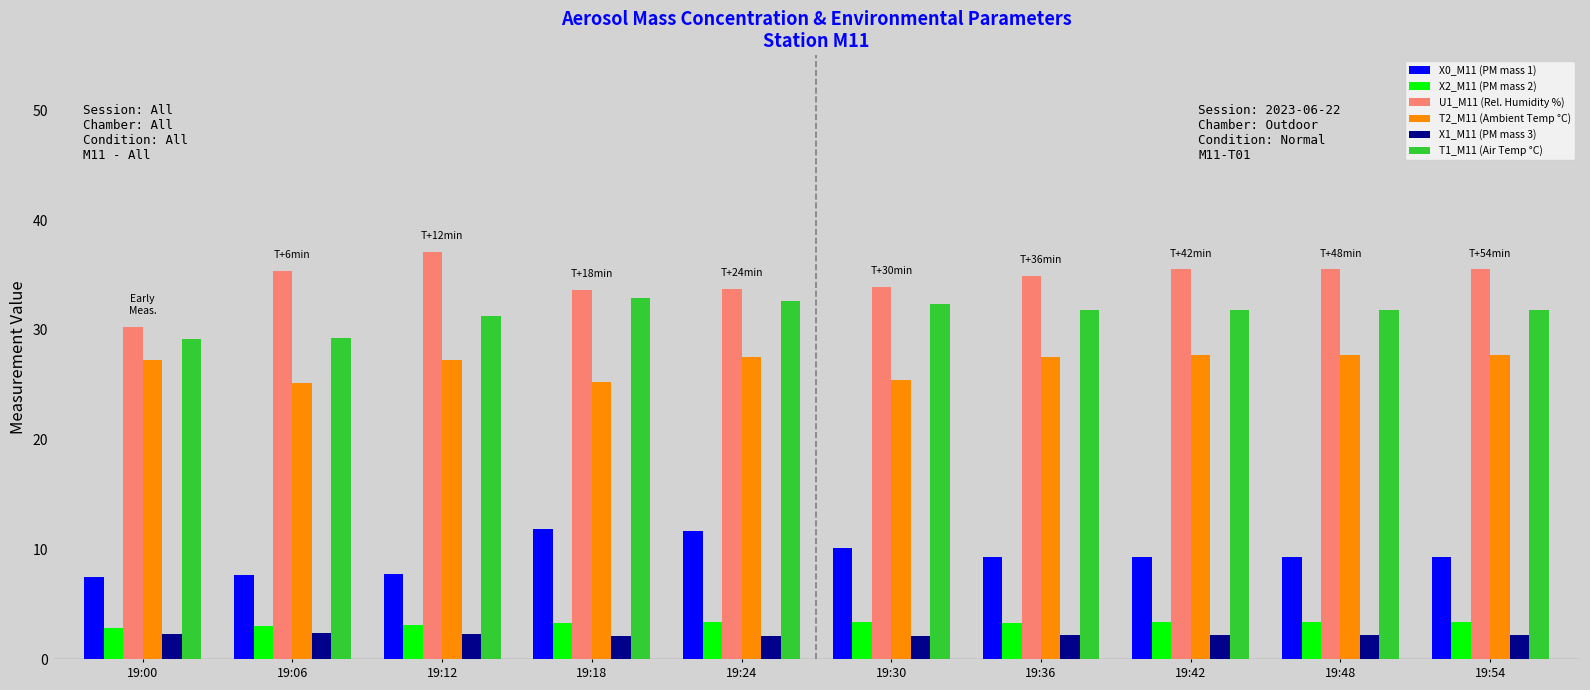

Rank the series at 19:54 from highest to lowest value.

U1_M11 (Rel. Humidity %), T1_M11 (Air Temp °C), T2_M11 (Ambient Temp °C), X0_M11 (PM mass 1), X2_M11 (PM mass 2), X1_M11 (PM mass 3)